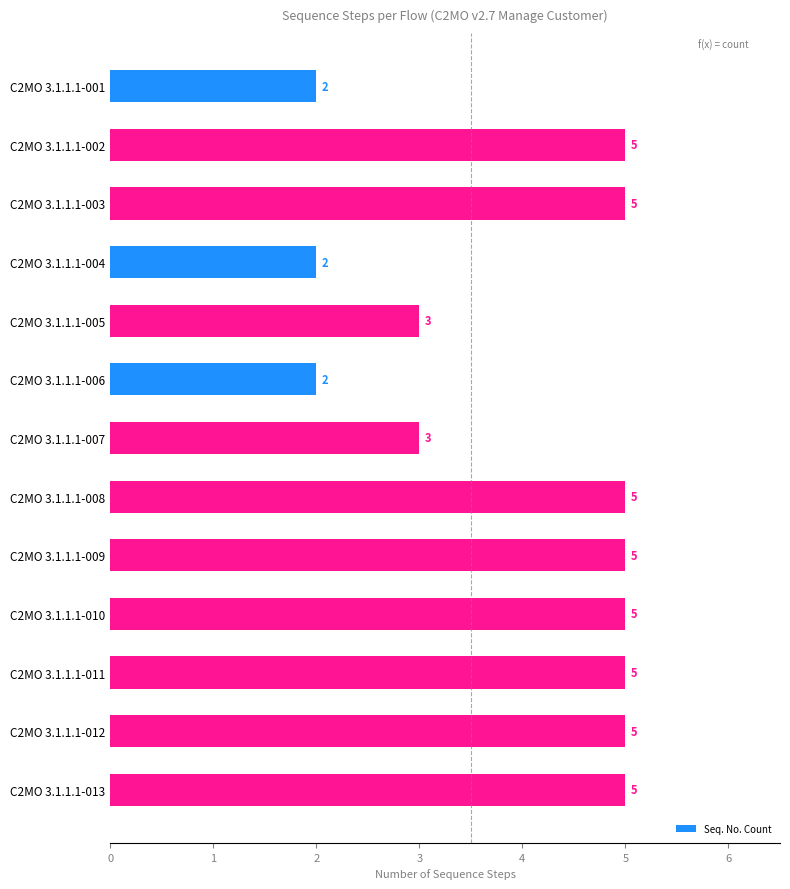

What is the sum of all values?

52